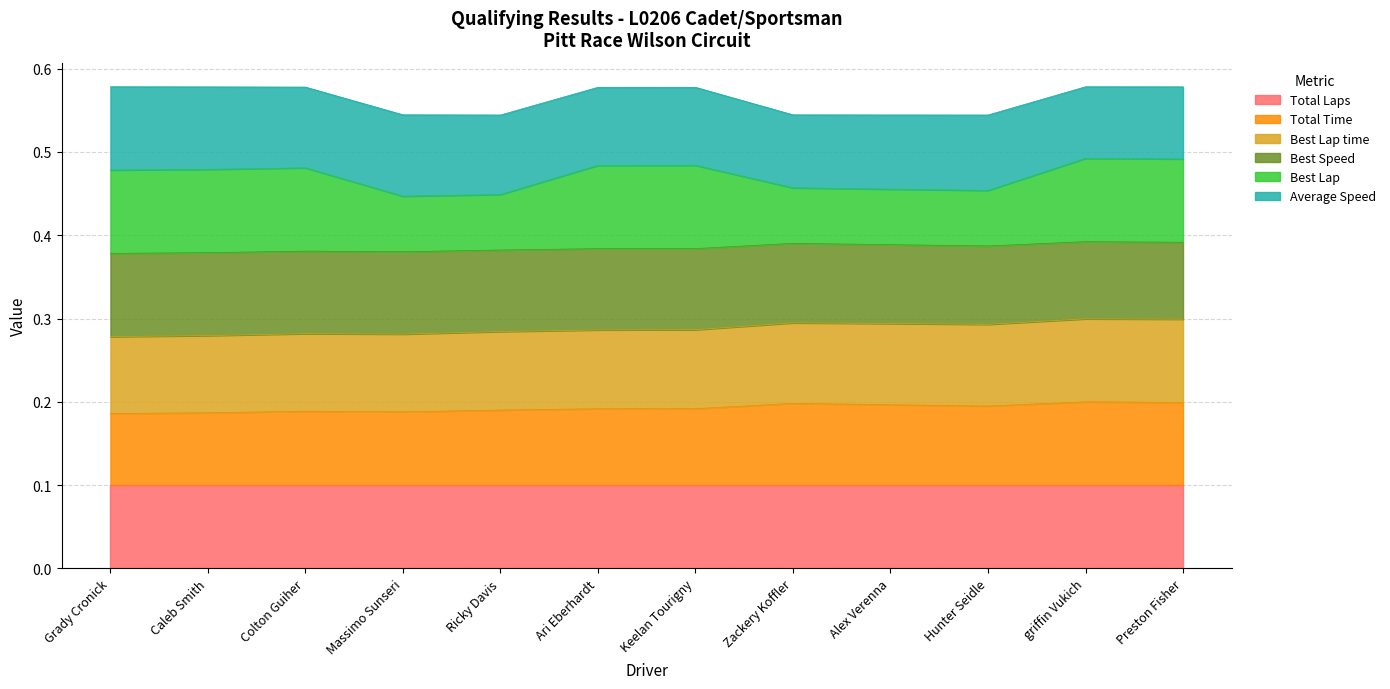

True or false: Average Speed and Total Time cross at least once.

False